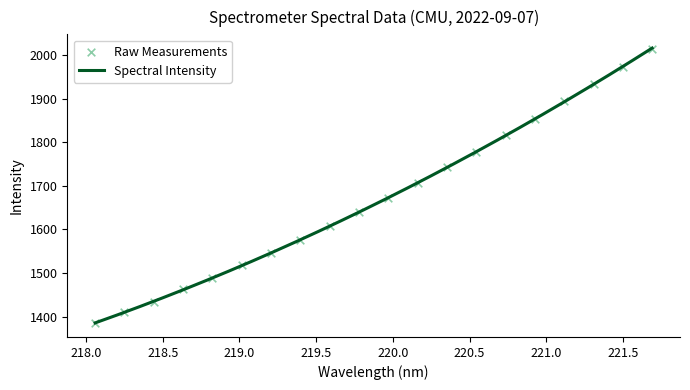

What is the maximum value for Spectral Intensity?

2016.1